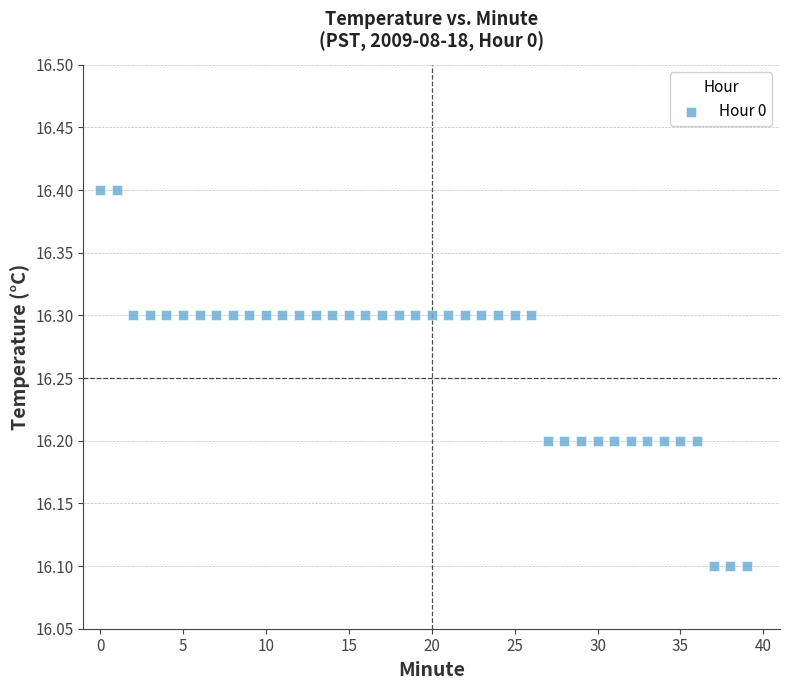

What is the range of Y values (max minus min)?

0.3